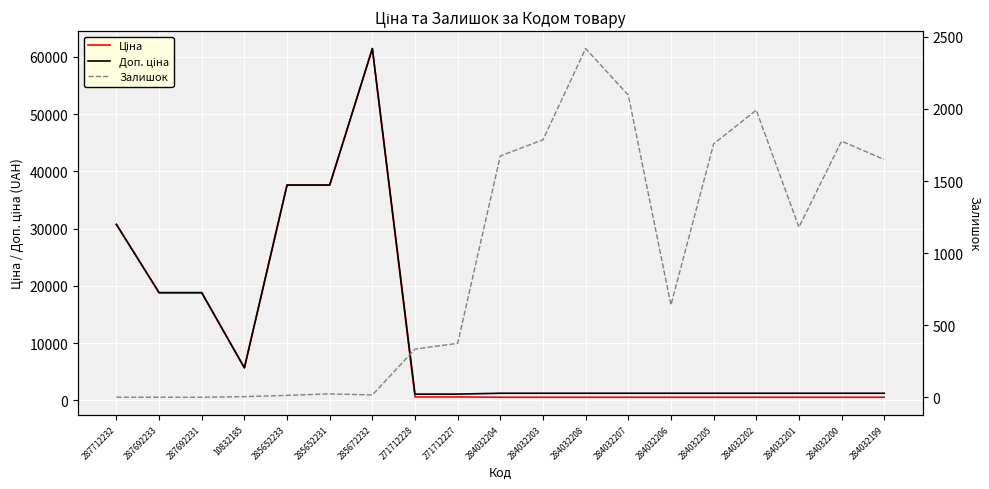

What is the difference between the second highest and second lowest values in the Залишок series?

2096.0